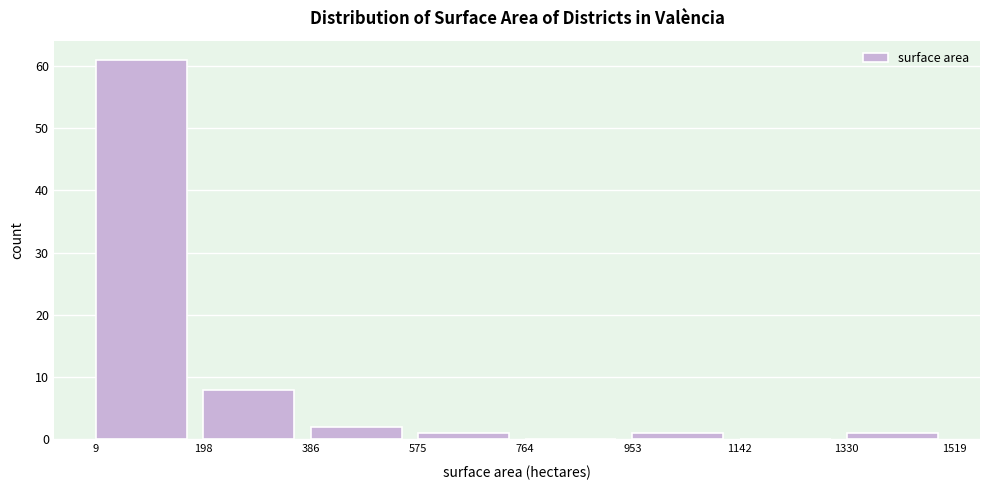

What is the height of the bar covering 1330 to 1519 on the x-axis? The values are not printed on the chart, so give them approximately, as read against the axis.

1